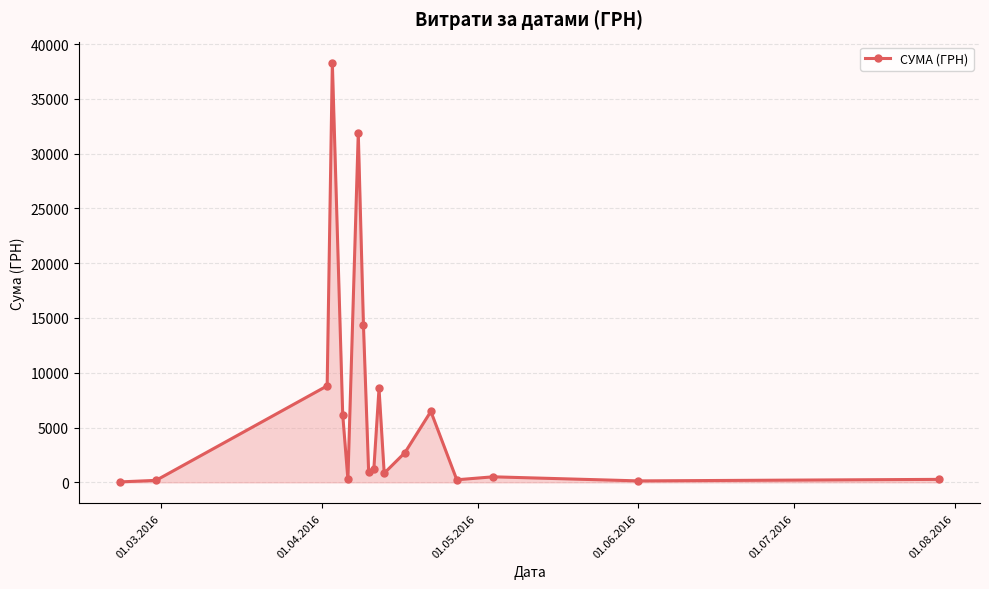

What is the value of the 7th point from the left?

31895.8